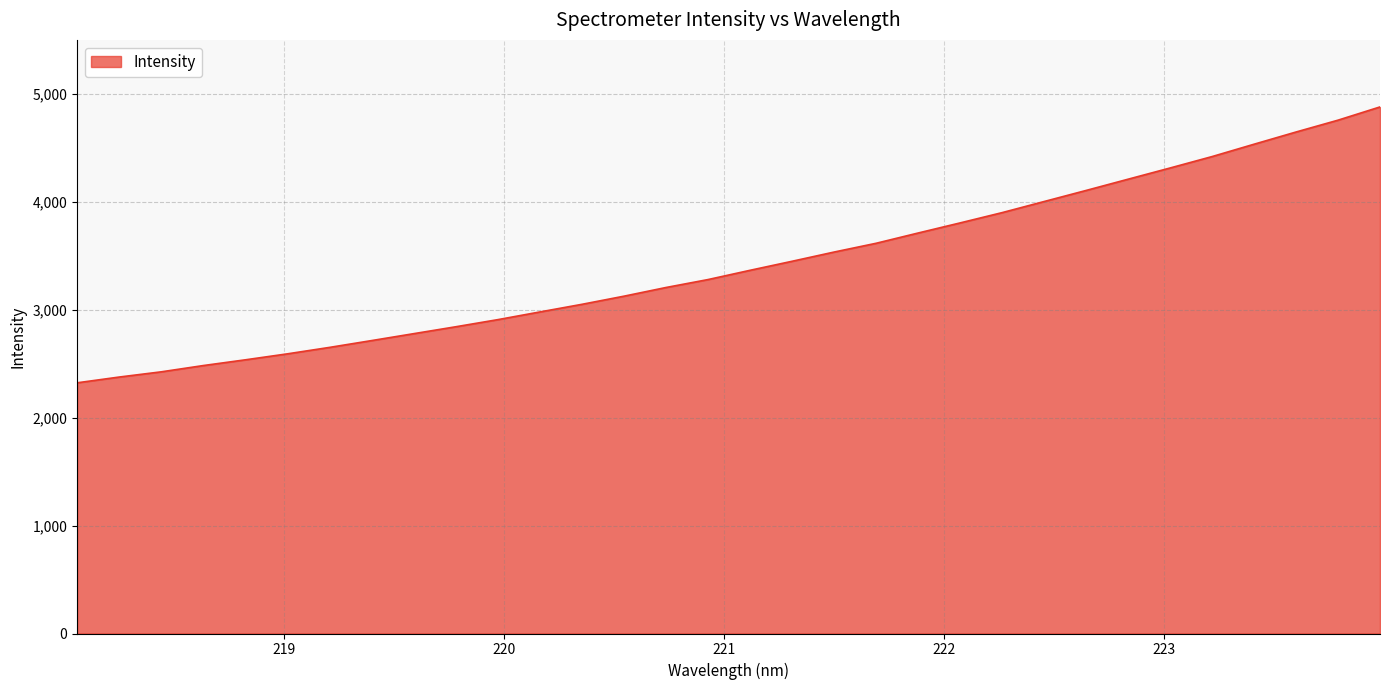

What is the difference between the maximum and minimum values?

2556.0